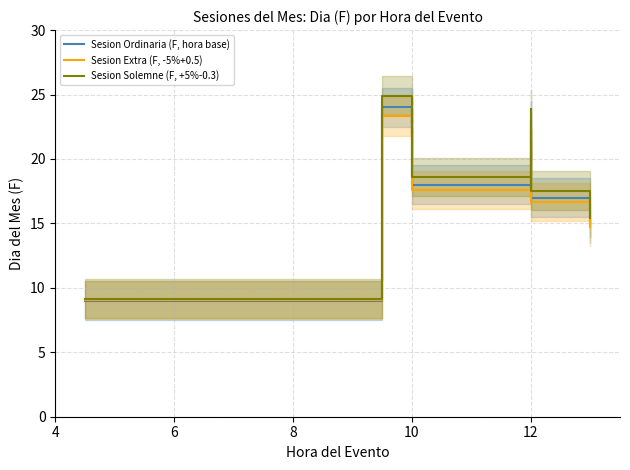

Which series has the largest range (max minus min)?

Sesion Solemne (F, +5%-0.3)